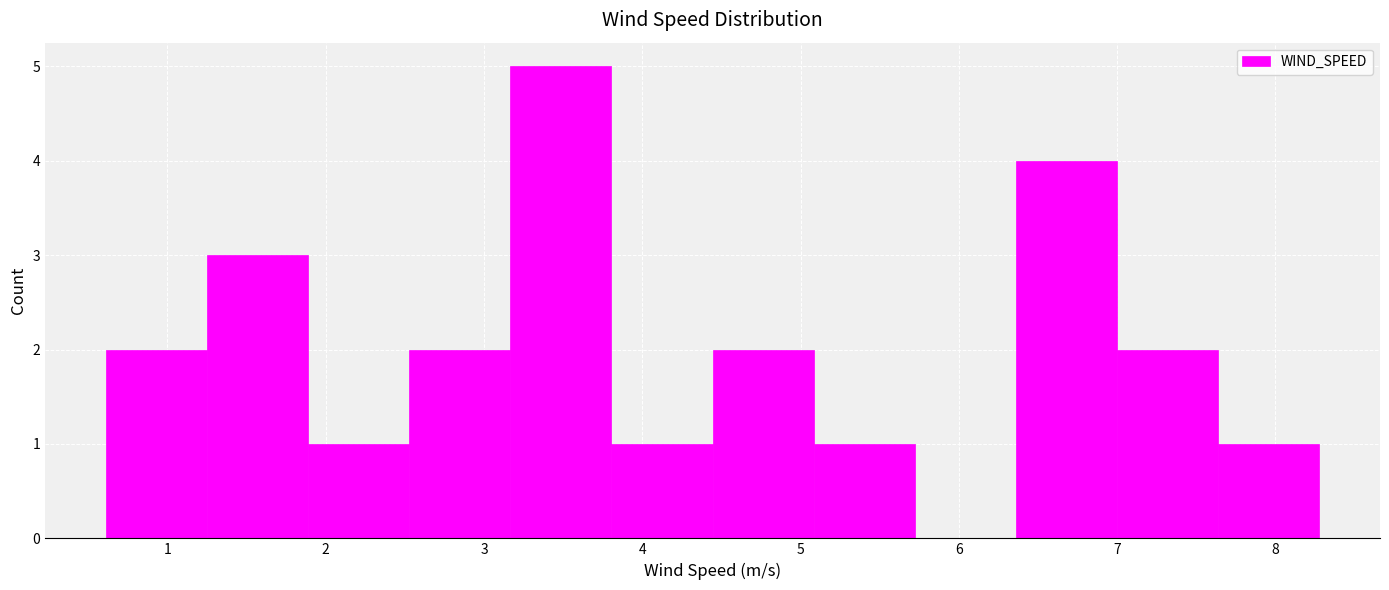

Reading left to right, list every bar in this chart as the range it spans on the x-axis followed by its height. Neither the bar edges nor the heights are printed on the chart, so give them approximately, as read against the axes.

0.6 to 1.3: 2
1.3 to 1.9: 3
1.9 to 2.5: 1
2.5 to 3.2: 2
3.2 to 3.8: 5
3.8 to 4.4: 1
4.4 to 5.1: 2
5.1 to 5.7: 1
5.7 to 6.4: 0
6.4 to 7.0: 4
7.0 to 7.6: 2
7.6 to 8.3: 1